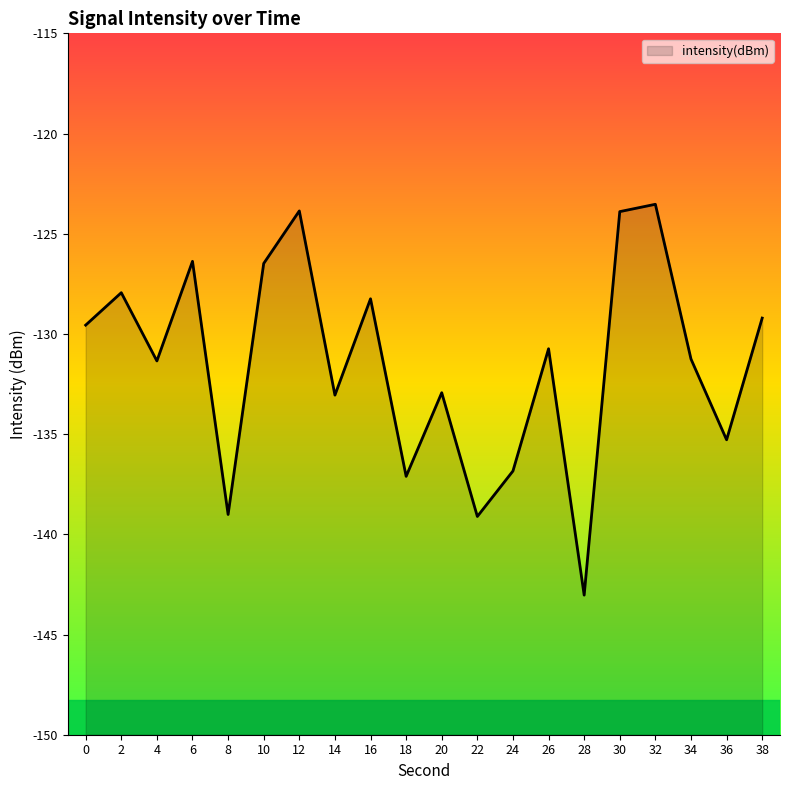

Where is the data nearest to the value -133?

14